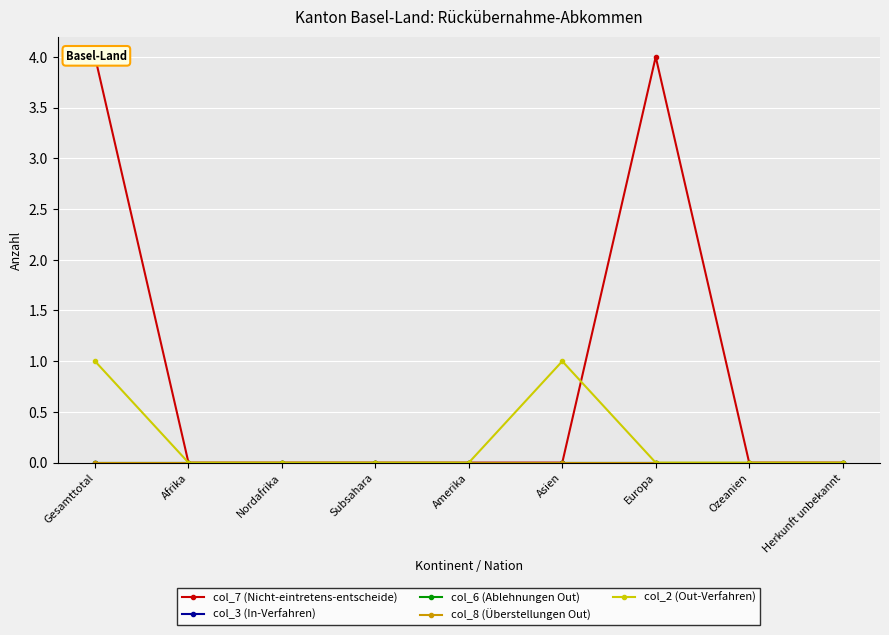

Which series has the largest total across all categories?

col_7 (Nicht-eintretens-entscheide)